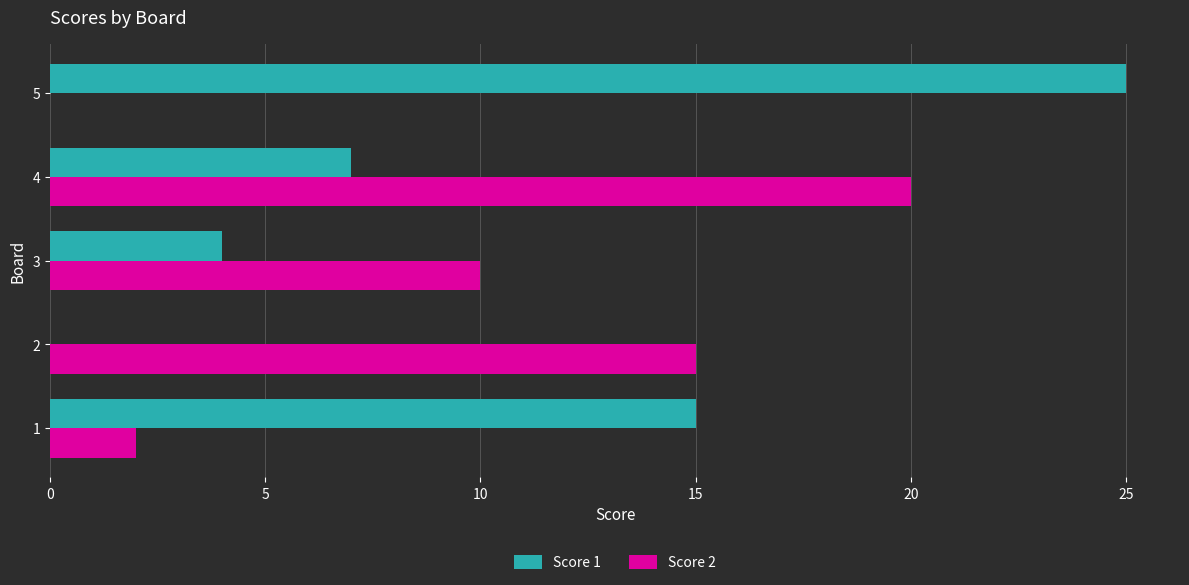

At which category is the sum across all series the highest?

4